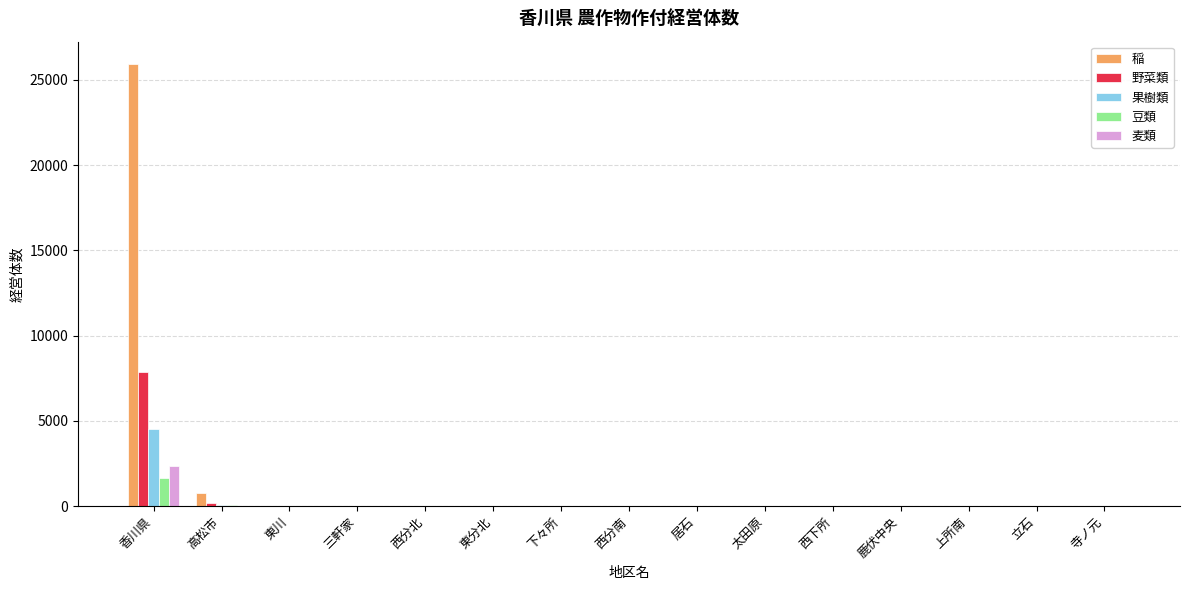

At which label does 麦類 reach its peak?

香川県